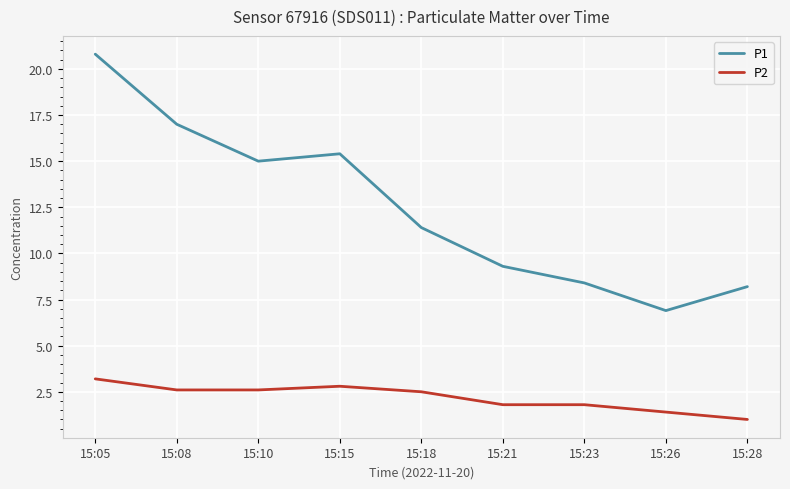

What is the sum of all P1 values?

112.4